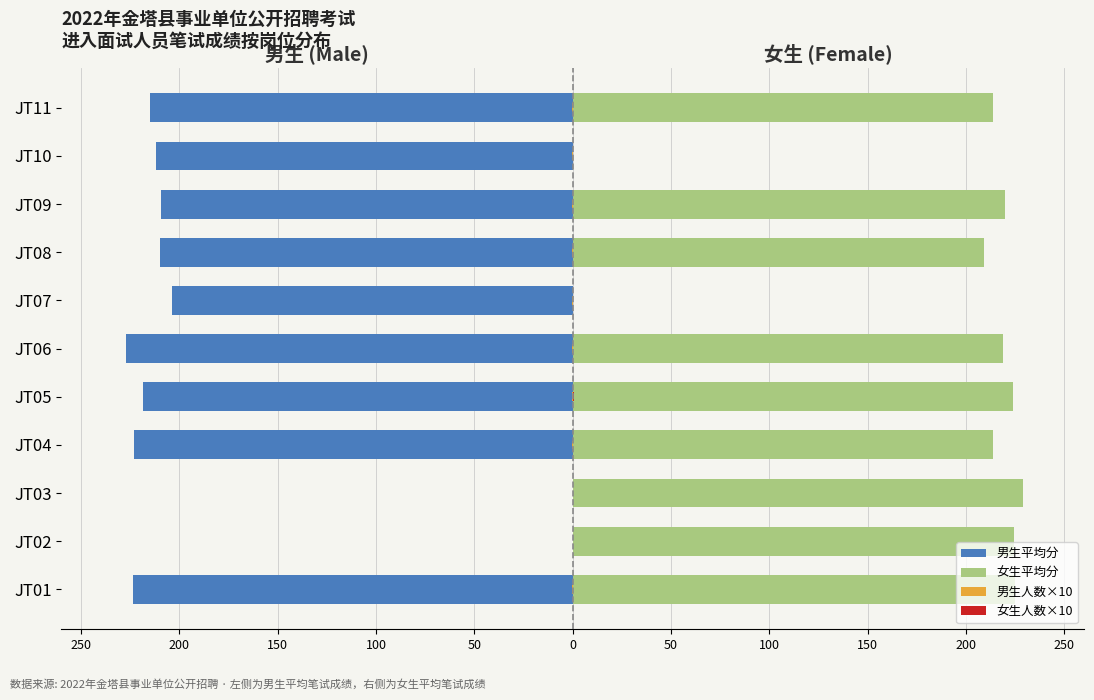

Between JT03 and JT07, which series saw the biggest shift?

女生平均分